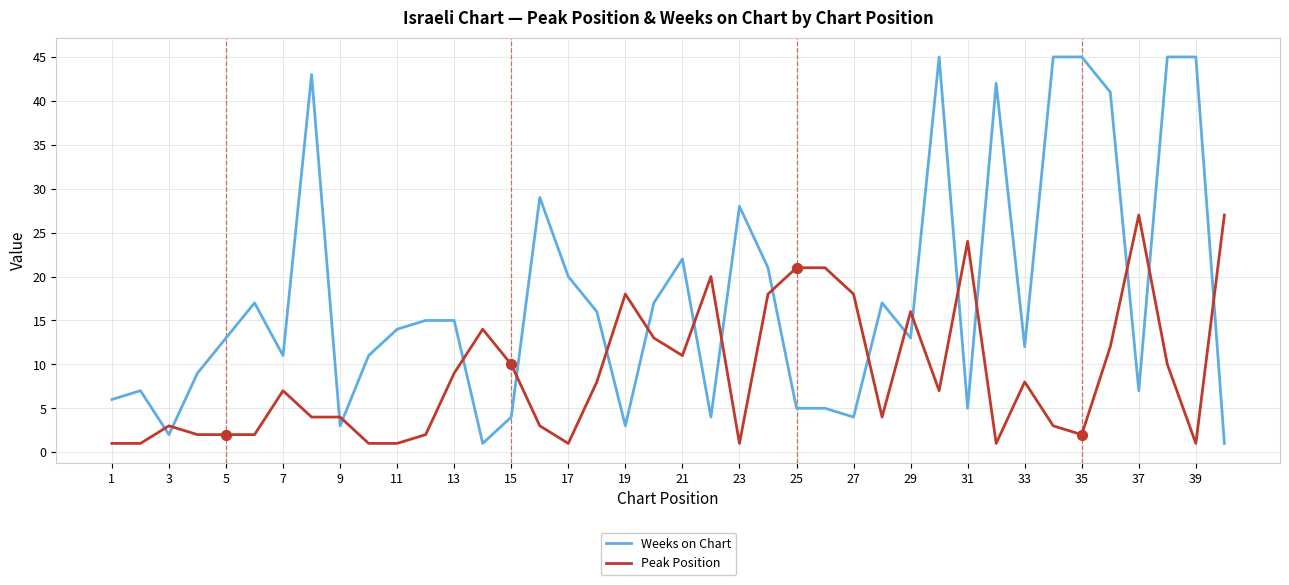

Which series has the largest total across all categories?

Weeks on Chart